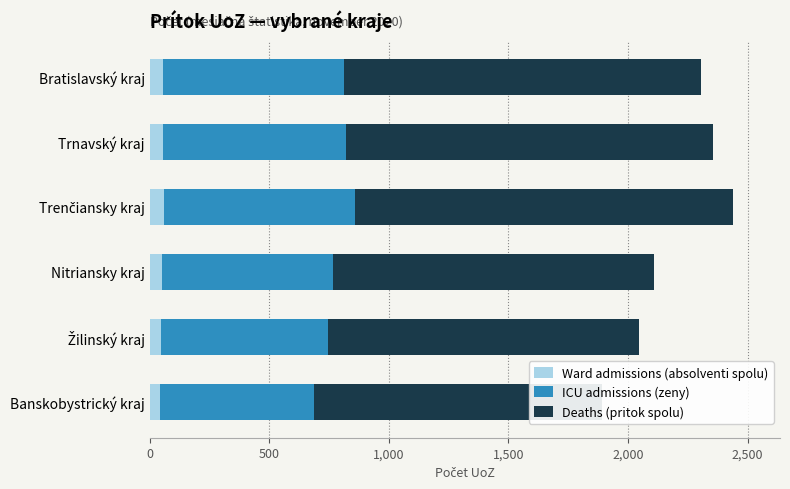

What are all the series names shown in the legend?

Ward admissions (absolventi spolu), ICU admissions (zeny), Deaths (pritok spolu)